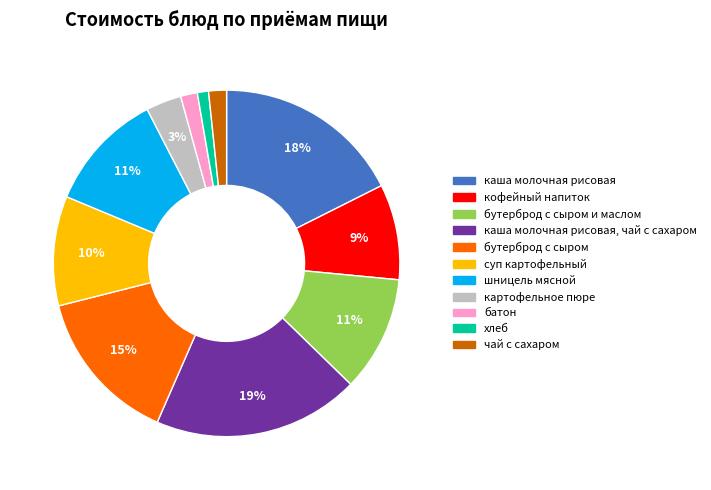

To the nearest percent, what is the difference between the largest and smallest slice percentages?

18%